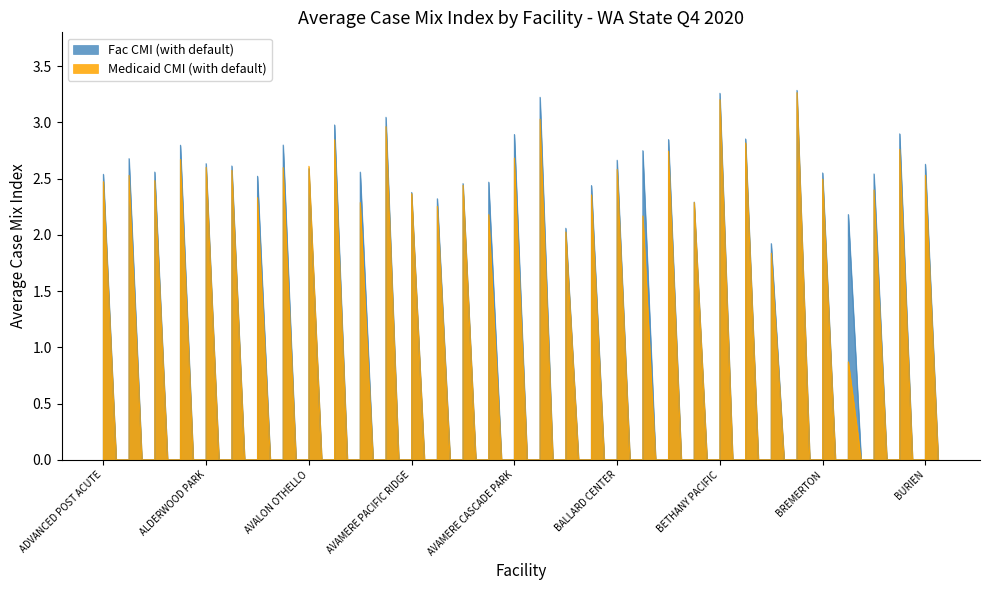

Reading right to left, what are all the values shown in this chart?

Fac CMI (with default): BURIEN=2.6	BUENA VISTA=2.9	BROOKFIELD=2.5	BRIARWOOD=2.2	BREMERTON=2.5	BOTHELL=3.3	BOOKER REST HOME=1.9	BETHANY SILVER LAKE=2.9	BETHANY PACIFIC=3.3	BENSON HEIGHTS=2.3	BEACON HILL=2.8	BAYVIEW MANOR=2.7	BALLARD CENTER=2.7	BAINBRIDGE ISLAND=2.4	BAILEY-BOUSHAY=2.1	AVAMERE TRANSITIONAL=3.2	AVAMERE CASCADE PARK=2.9	AVAMERE OLYMPIC=2.5	AVAMERE HERITAGE=2.5	AVAMERE BELLINGHAM=2.3	AVAMERE PACIFIC RIDGE=2.4	AVALON HEALTH=3.0	AVALON NORTHPOINTE=2.6	AVALON PULLMAN=3.0	AVALON OTHELLO=2.6	AVALON FEDERAL WAY=2.8	ARLINGTON=2.5	AMERICANA=2.6	ALDERWOOD PARK=2.6	ALDERWOOD MANOR=2.8	ALDERCREST=2.6	ALASKA GARDENS=2.7	ADVANCED POST ACUTE=2.5
Medicaid CMI (with default): BURIEN=2.5	BUENA VISTA=2.8	BROOKFIELD=2.4	BRIARWOOD=0.9	BREMERTON=2.5	BOTHELL=3.3	BOOKER REST HOME=1.8	BETHANY SILVER LAKE=2.8	BETHANY PACIFIC=3.2	BENSON HEIGHTS=2.3	BEACON HILL=2.7	BAYVIEW MANOR=2.2	BALLARD CENTER=2.6	BAINBRIDGE ISLAND=2.4	BAILEY-BOUSHAY=2.0	AVAMERE TRANSITIONAL=3.0	AVAMERE CASCADE PARK=2.7	AVAMERE OLYMPIC=2.2	AVAMERE HERITAGE=2.4	AVAMERE BELLINGHAM=2.3	AVAMERE PACIFIC RIDGE=2.4	AVALON HEALTH=3.0	AVALON NORTHPOINTE=2.3	AVALON PULLMAN=2.8	AVALON OTHELLO=2.6	AVALON FEDERAL WAY=2.6	ARLINGTON=2.3	AMERICANA=2.6	ALDERWOOD PARK=2.6	ALDERWOOD MANOR=2.7	ALDERCREST=2.5	ALASKA GARDENS=2.5	ADVANCED POST ACUTE=2.5